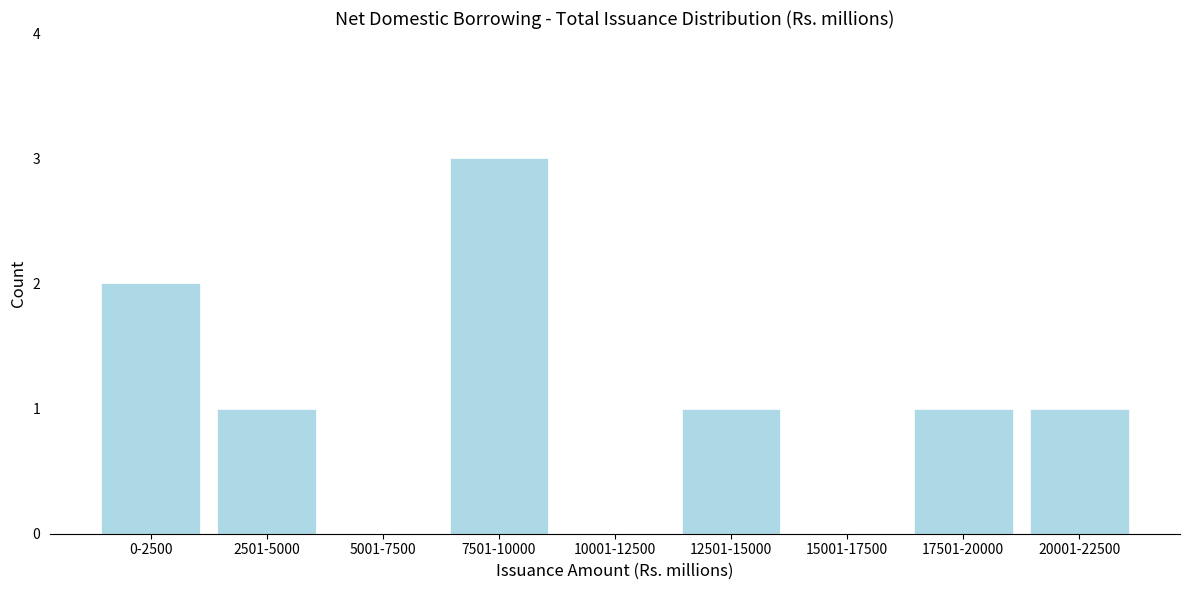

Reading left to right, extract all data points from this chart.

0-2500=2	2501-5000=1	5001-7500=0	7501-10000=3	10001-12500=0	12501-15000=1	15001-17500=0	17501-20000=1	20001-22500=1